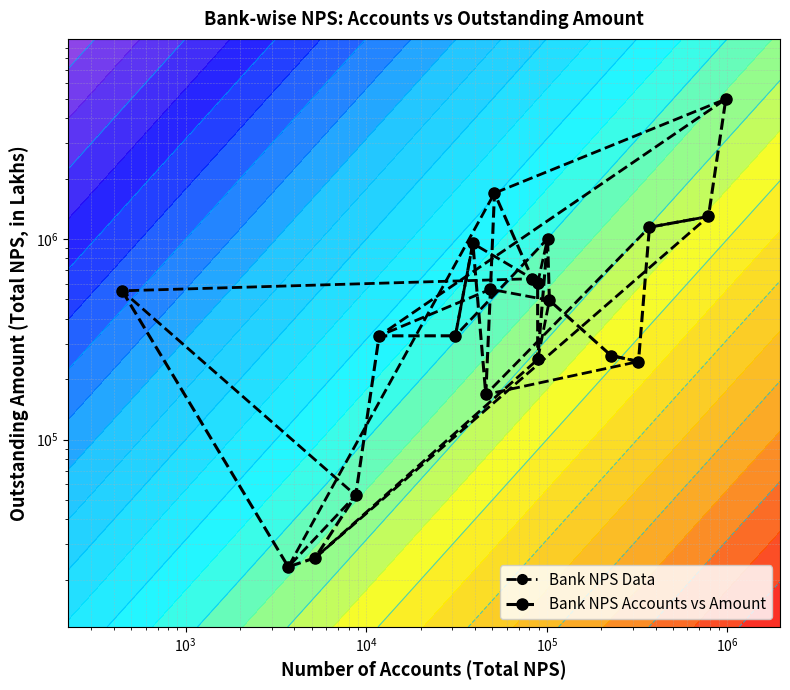

Count the number of data series in this chart.

2